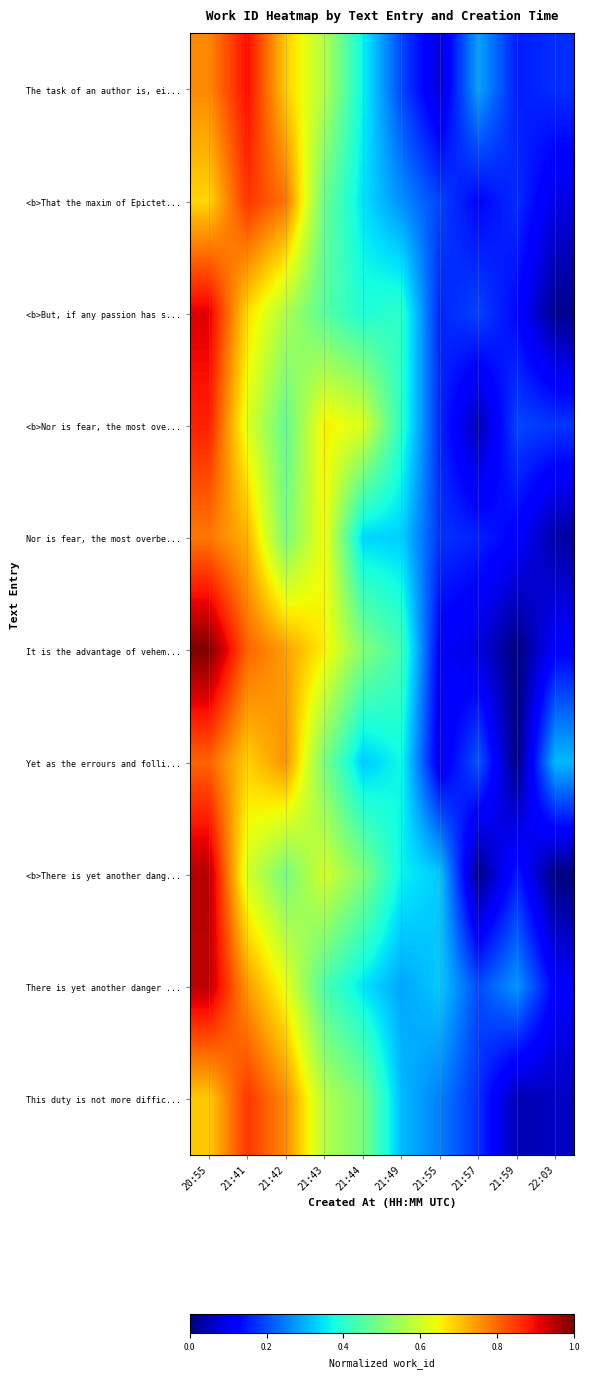

Which has a higher value, 21:57 or 21:42?

21:42